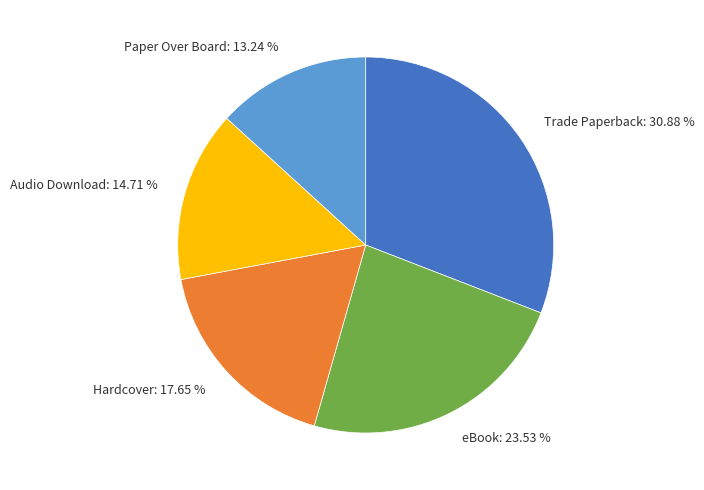

Does Audio Download account for over 50% of the chart?

No